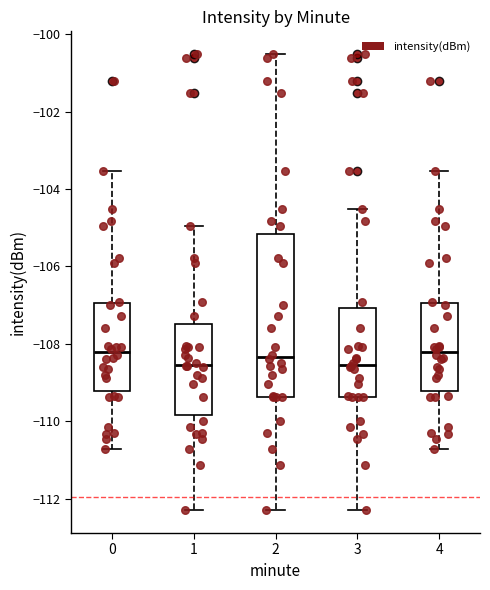

Where does the lower whisker of the box at x = 2 end on the y-axis? The values are not printed on the chart, so give them approximately, as read against the axis.

-112.2